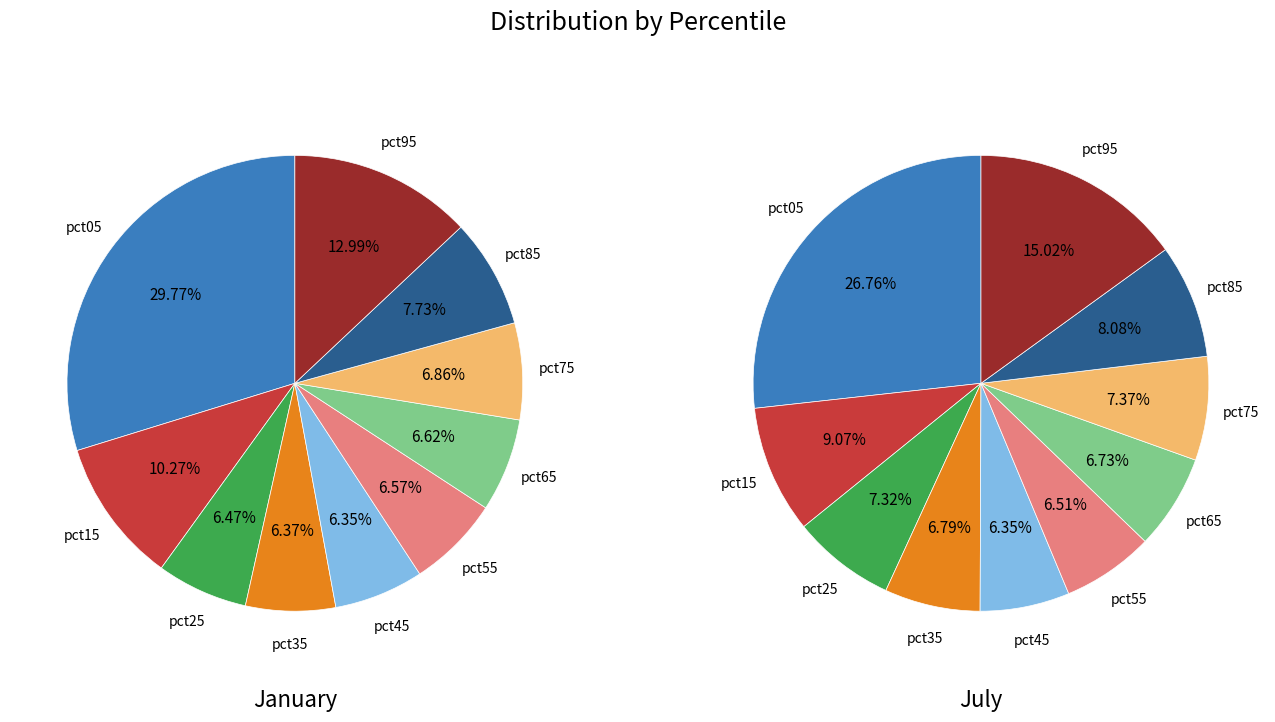

Does any single category account for the majority?

No